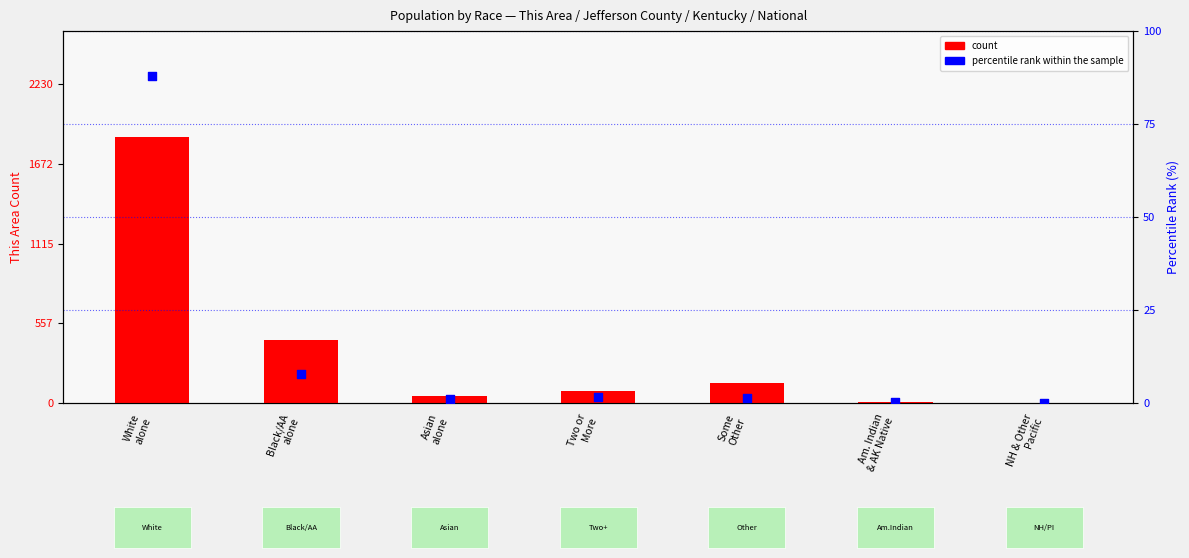

Which series reaches the maximum Y coordinate?

count